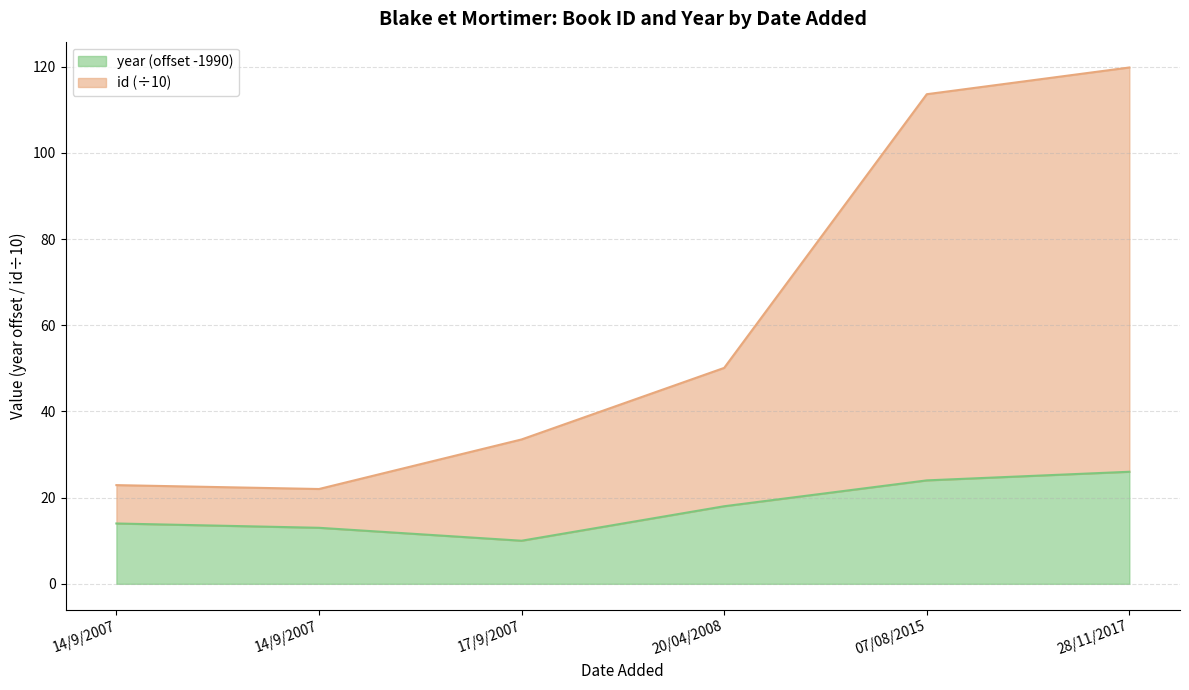

Between 07/08/2015 and 14/9/2007, which is larger?

07/08/2015